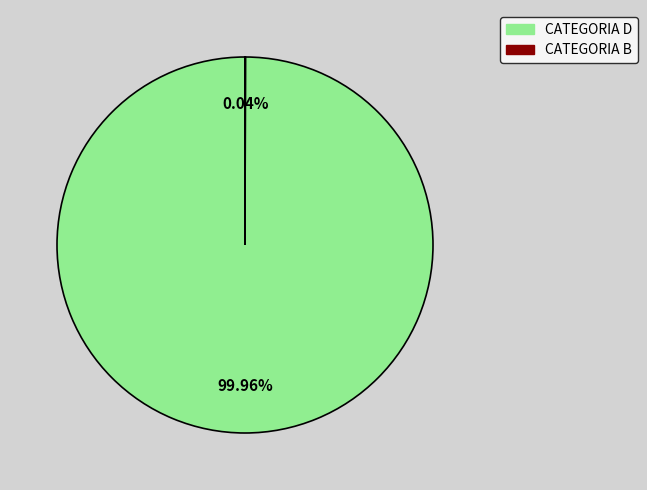

Is there a majority slice in this chart?

Yes